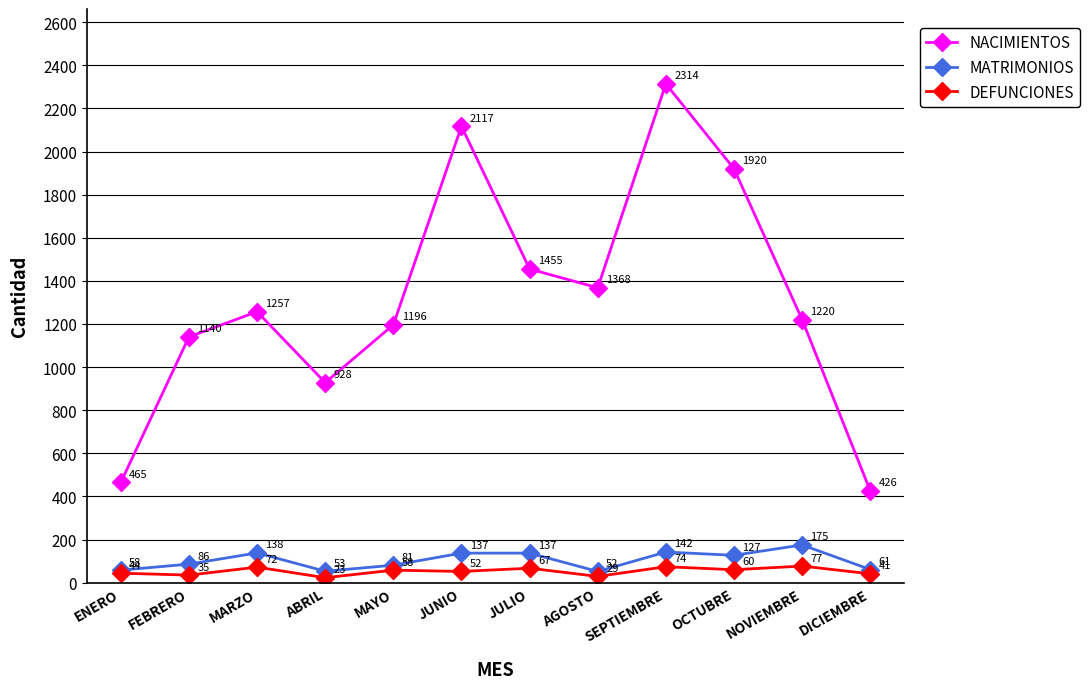

Rank the series by their maximum value, from lowest to highest.

DEFUNCIONES, MATRIMONIOS, NACIMIENTOS